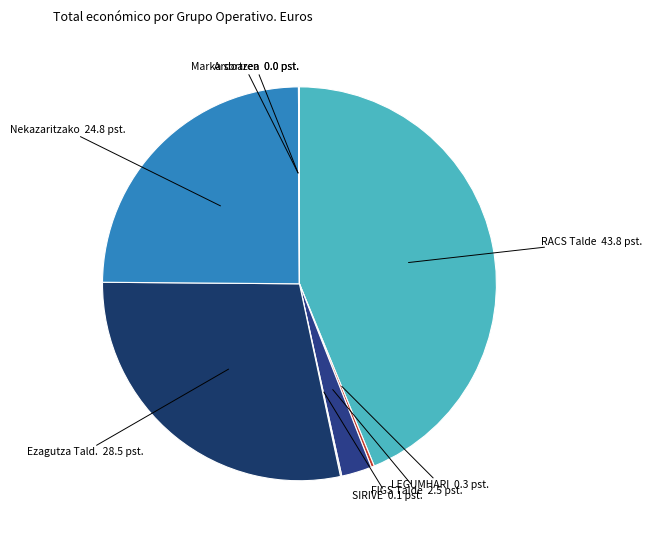

Which category has the biggest portion of the pie?

RACS Talde